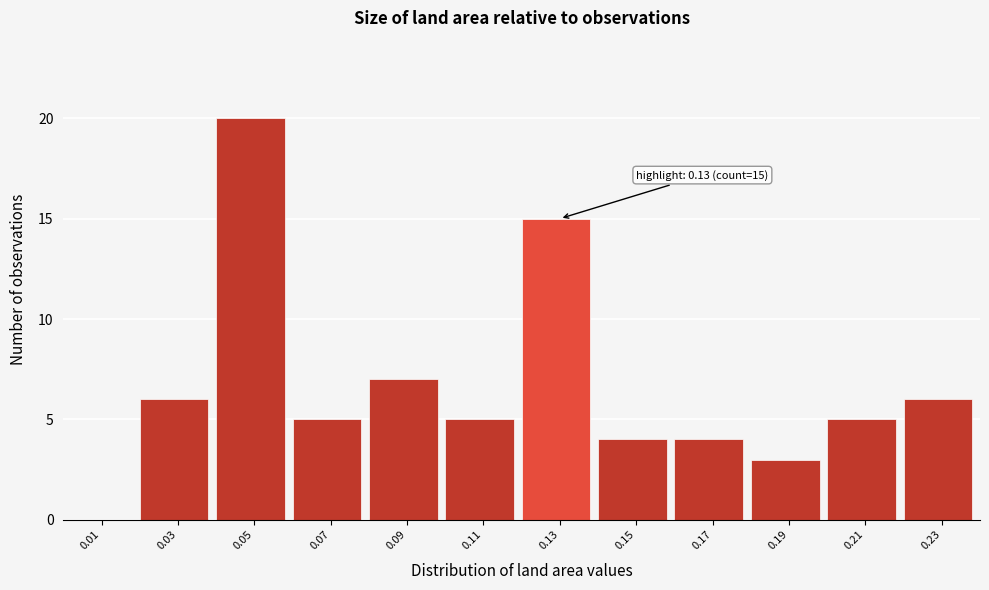

Over which range of the x-axis is the bar tallest?

0.04 to 0.06